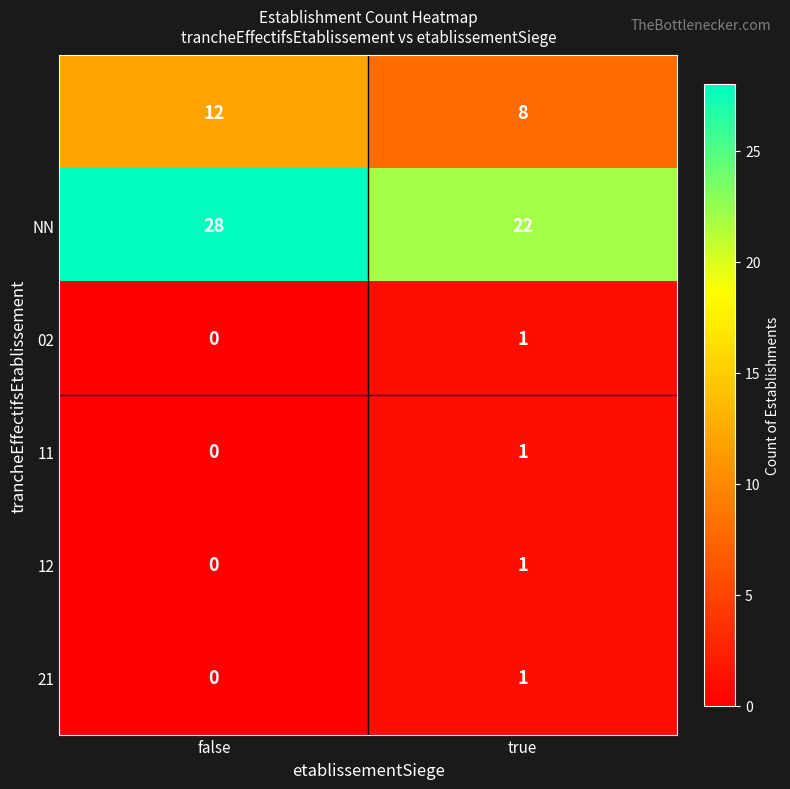

How many distinct data groups are displayed?

6